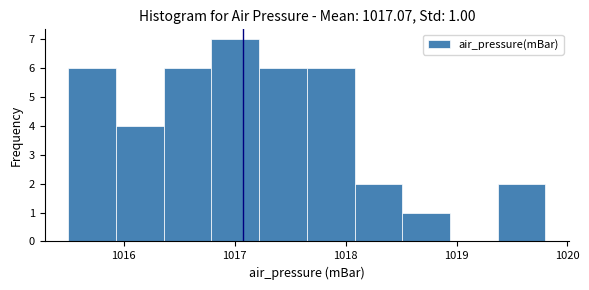

Which range on the x-axis has the tallest bar?

1016.79 to 1017.22